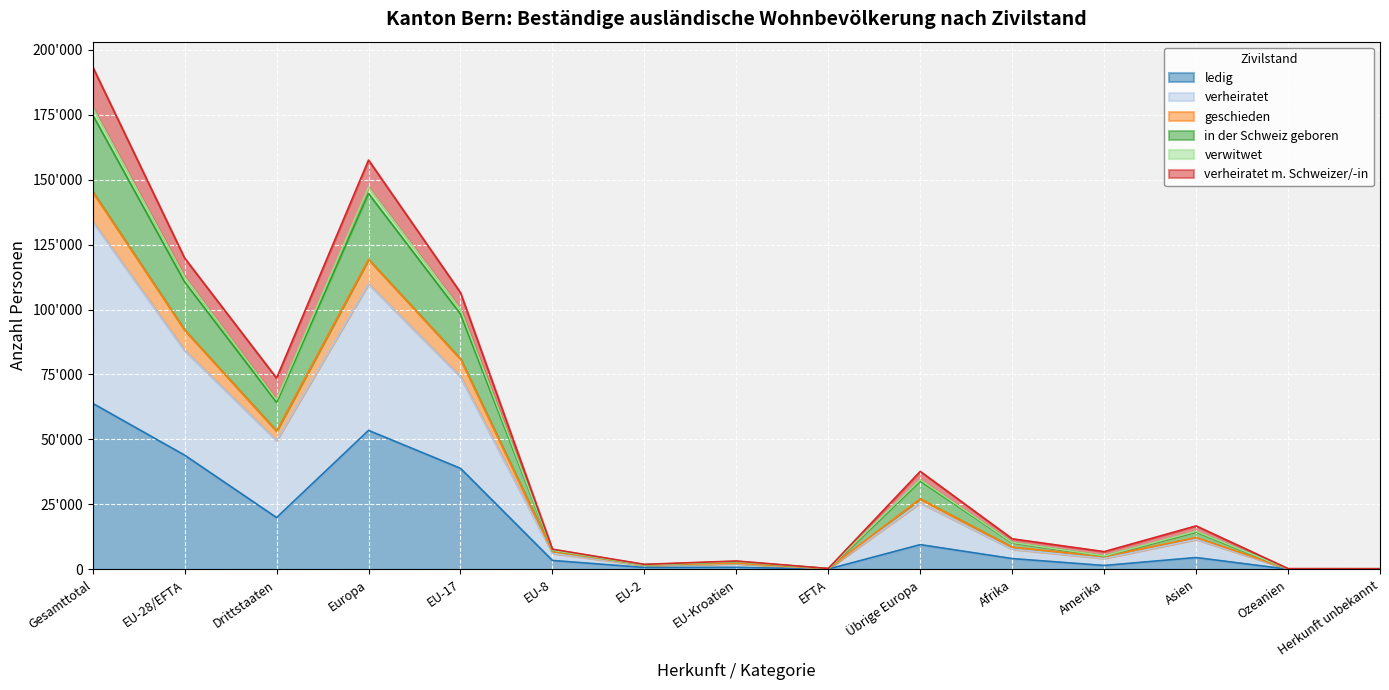

Rank the categories by geschieden value from highest to lowest.

Gesamttotal, Europa, EU-28/EFTA, EU-17, Drittstaaten, Übrige Europa, Asien, Afrika, EU-8, Amerika, EU-Kroatien, EU-2, EFTA, Ozeanien, Herkunft unbekannt